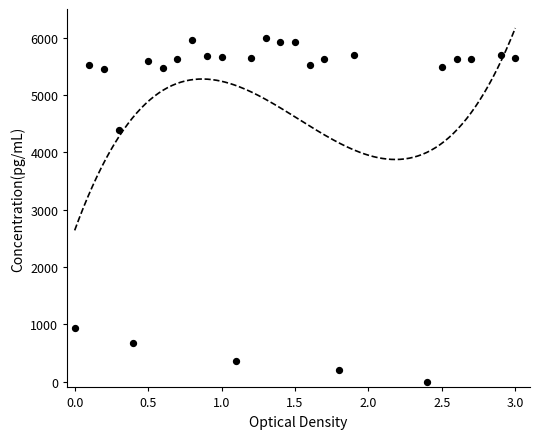

What is the range of X values (max minus min)?

3.0